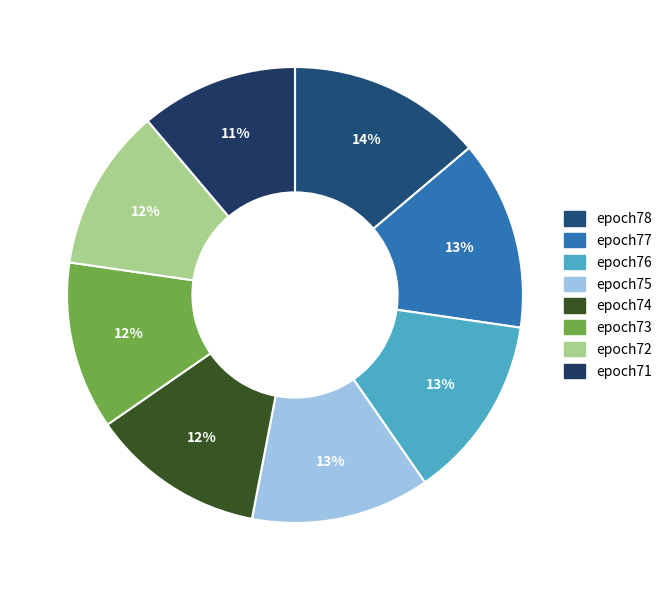

How many segments does this pie chart have?

8